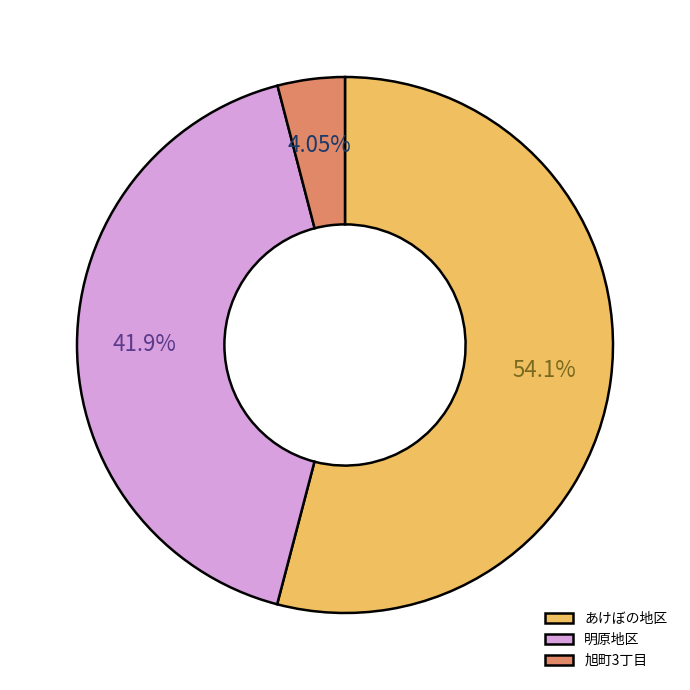

Is the sum of あけぼの地区 and 明原地区 greater than half?

Yes